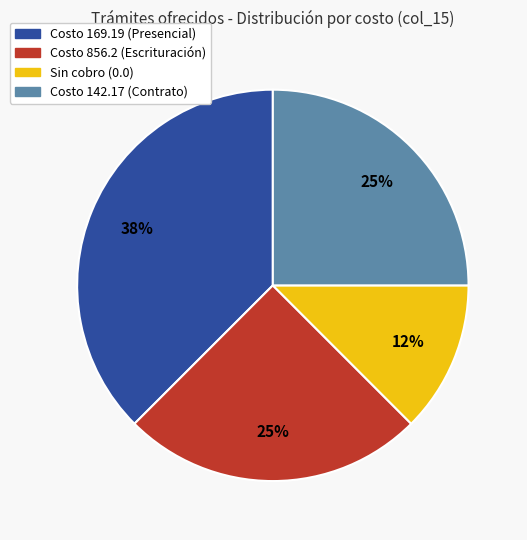

Is there any slice that represents more than half of the pie?

No